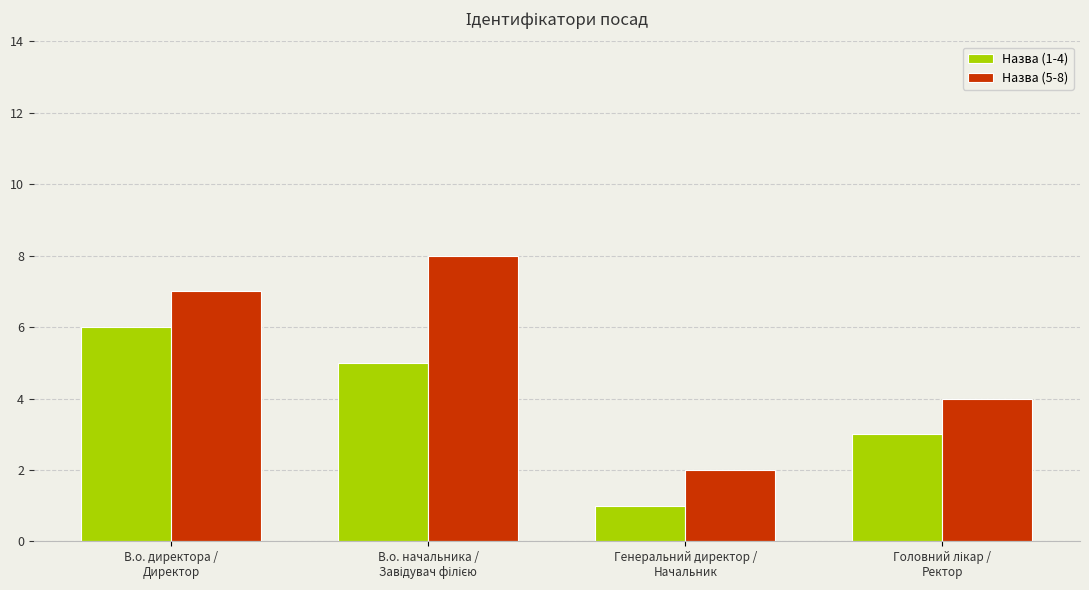

Rank the series by their maximum value, from highest to lowest.

Назва (5-8), Назва (1-4)